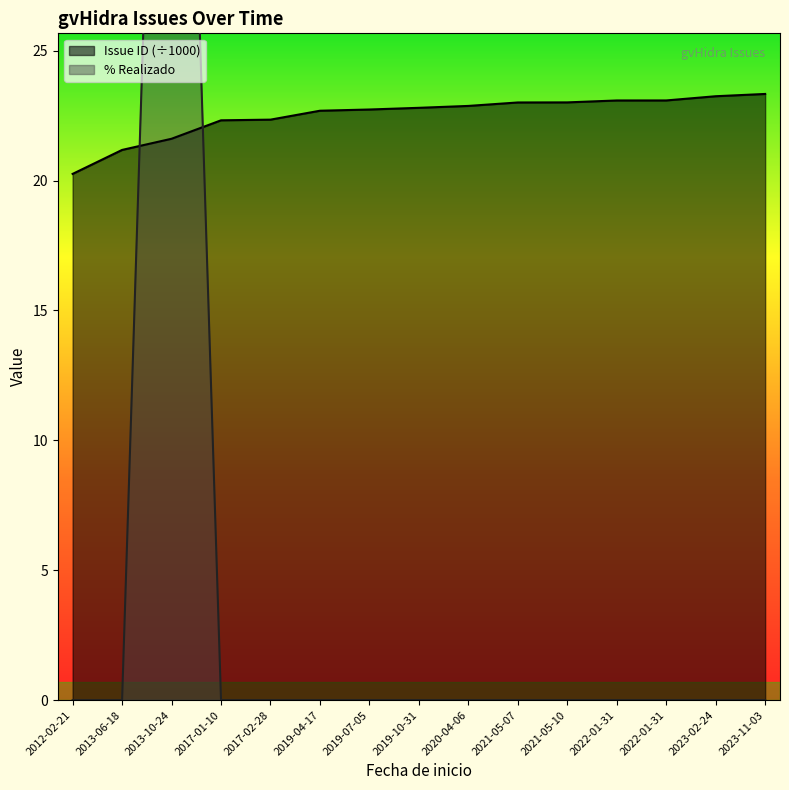

Between 2021-05-10 and 2022-01-31, which is larger?

2022-01-31